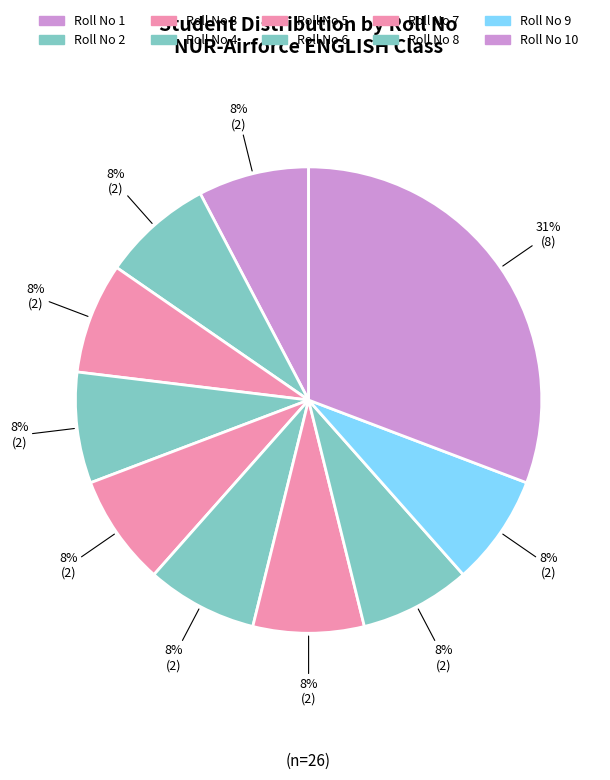

Does any single category account for the majority?

No